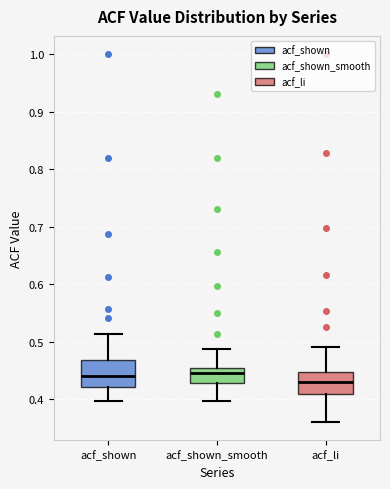

Which box has the lowest median line?

acf_li